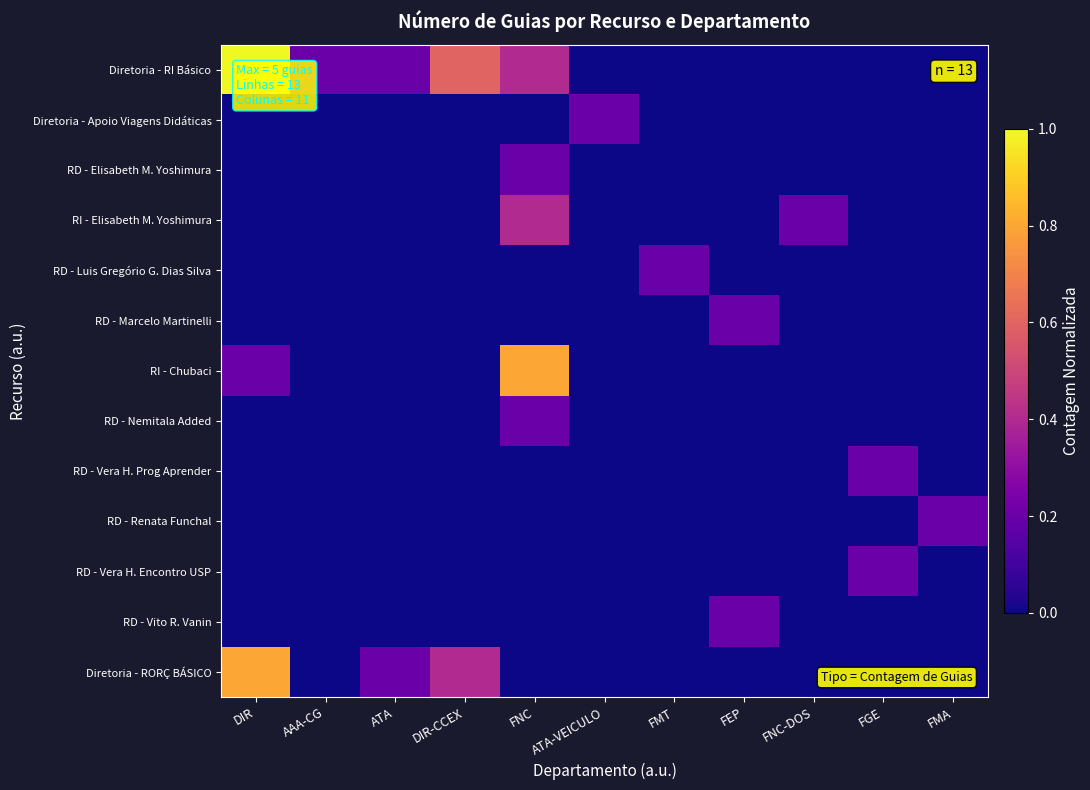

At DIR, list the series in order from largest to smallest.

Diretoria - RI Básico, Diretoria - RORÇ BÁSICO, RI - Chubaci, Diretoria - Apoio Viagens Didáticas, RD - Elisabeth M. Yoshimura, RI - Elisabeth M. Yoshimura, RD - Luis Gregório G. Dias Silva, RD - Marcelo Martinelli, RD - Nemitala Added, RD - Vera H. Prog Aprender, RD - Renata Funchal, RD - Vera H. Encontro USP, RD - Vito R. Vanin